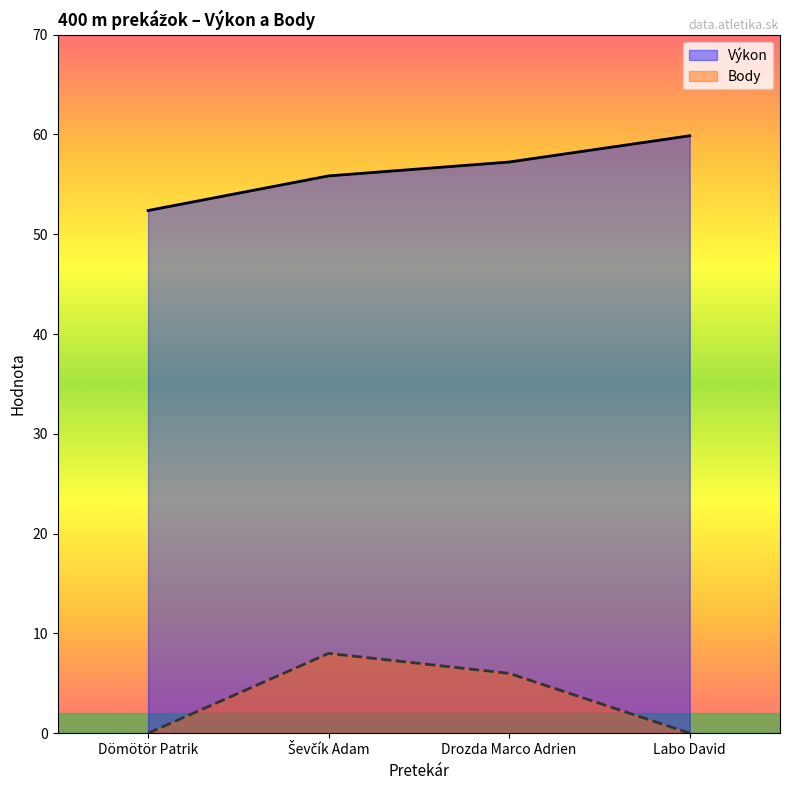

True or false: Body has more than 1 points higher than both neighbors.

False